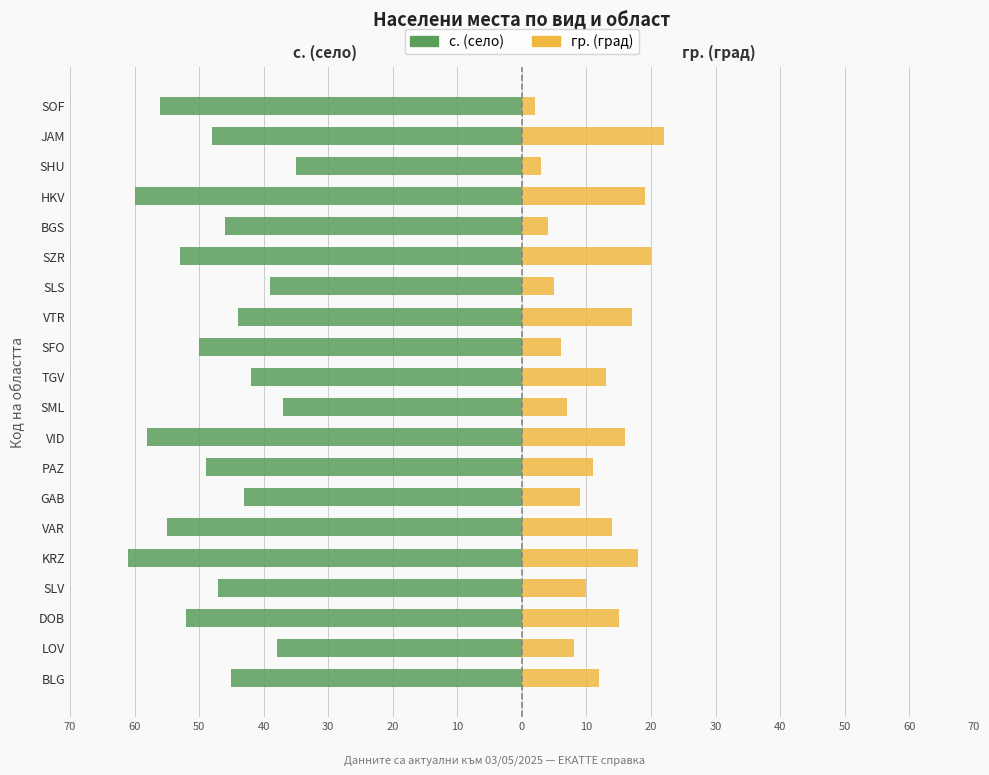

Count the number of categories in the chart.

20